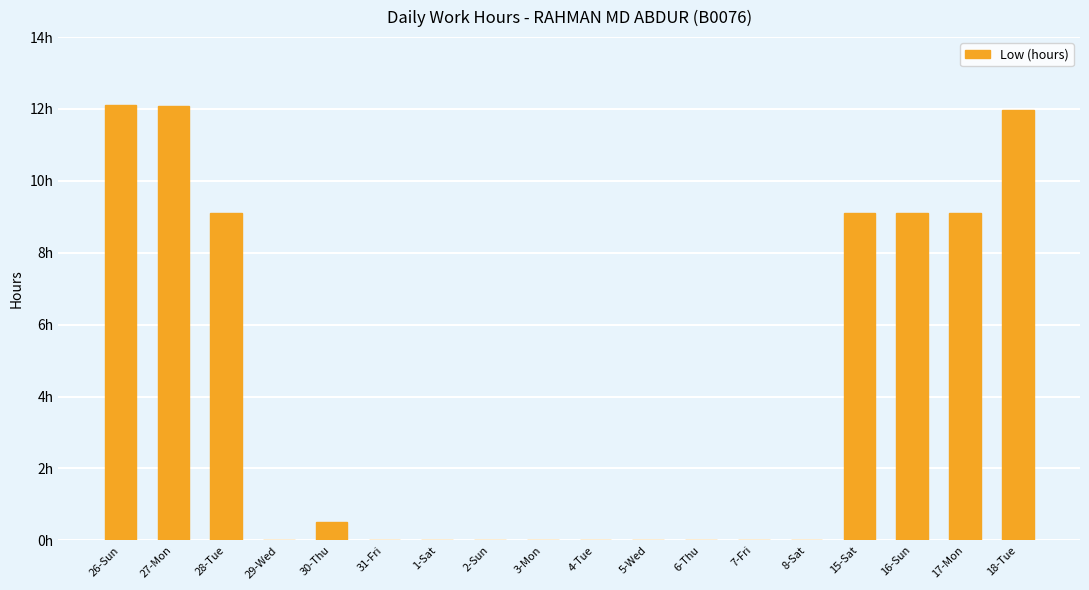

The chart shows a value of 9.1 at 17-Mon. True or false?

True